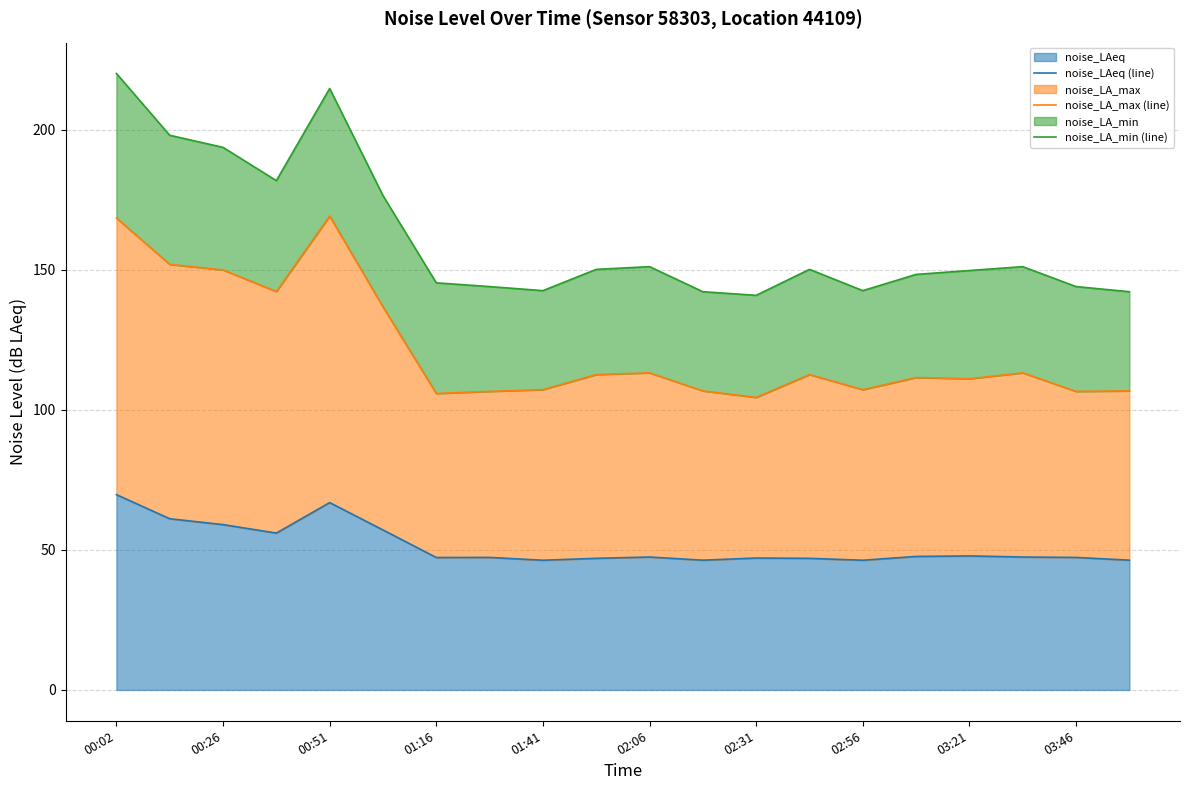

The value of noise_LAeq at 00:26 is 77.8. True or false?

False